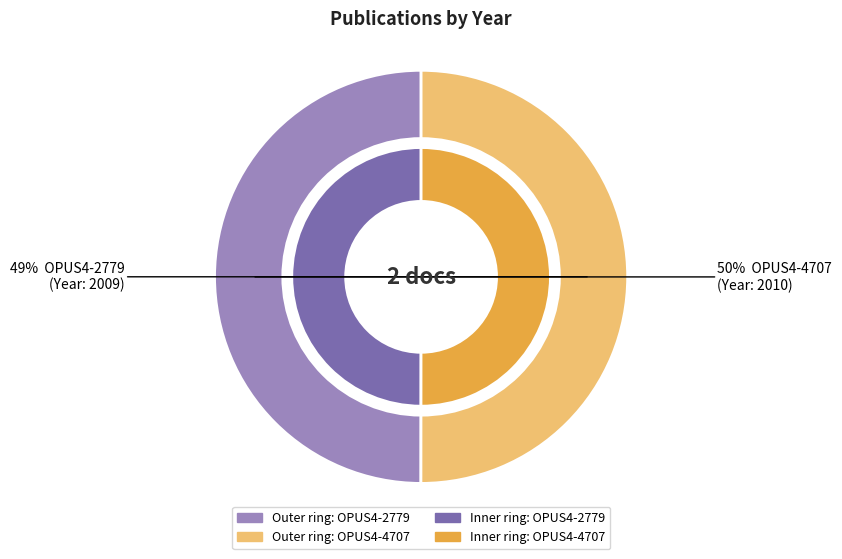

How many segments does this pie chart have?

2